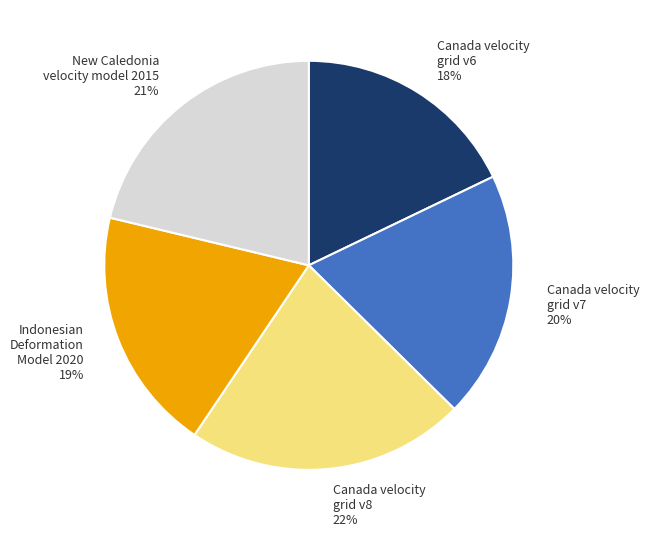

Combined, do Indonesian Deformation Model 2020 and Canada velocity grid v6 account for over 50%?

No